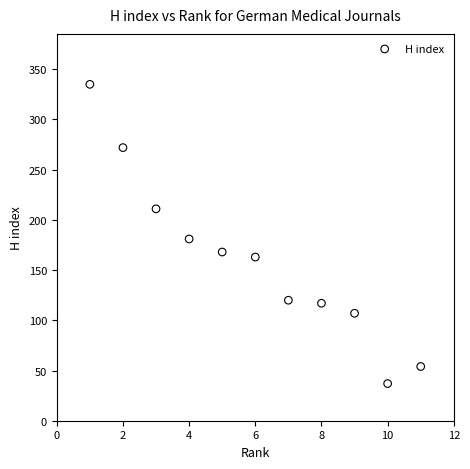

What is the average X value?

6